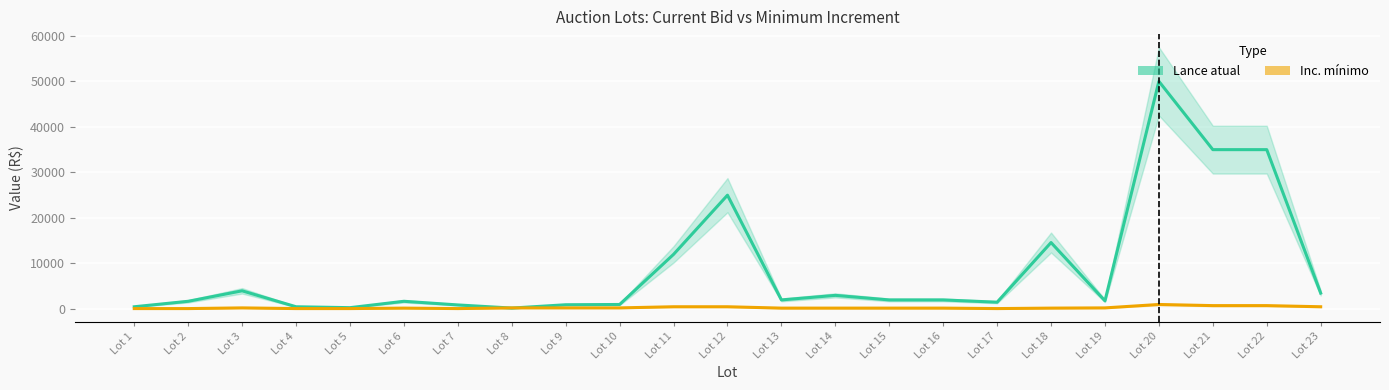

In Lance atual, how many points are lower than both neighbors (excluding endpoints)?

5